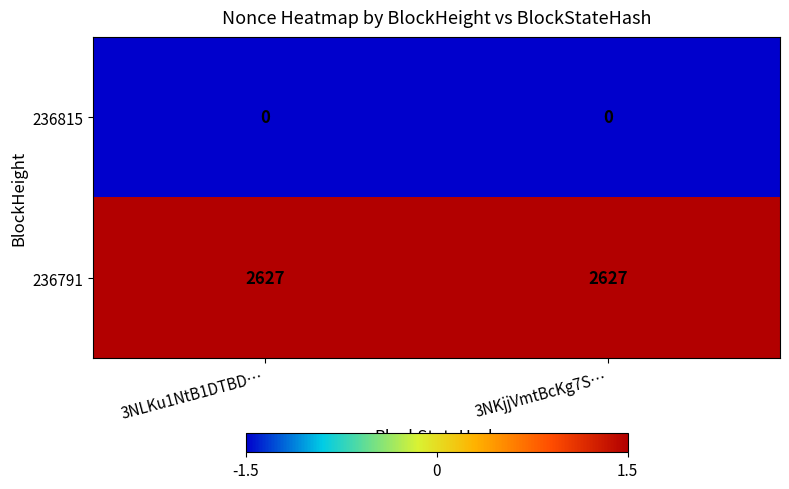

Rank the series by their average value, from lowest to highest.

236815, 236791